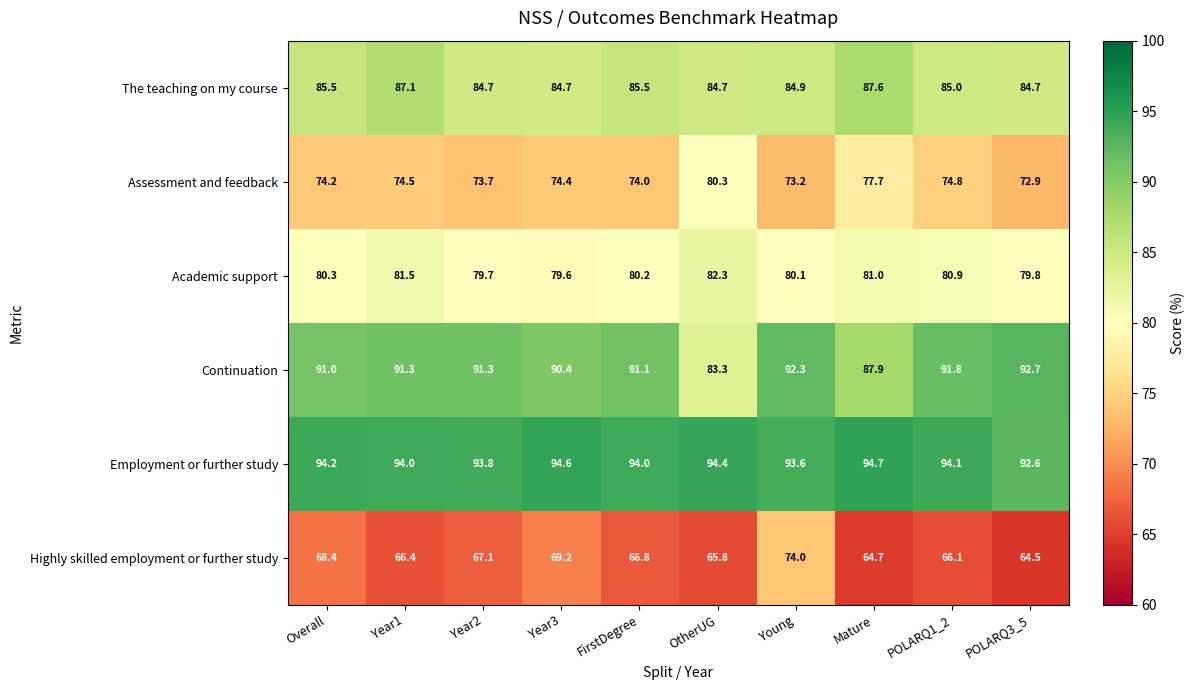

True or false: Academic support has a value of 29.0 at POLARQ3_5.

False